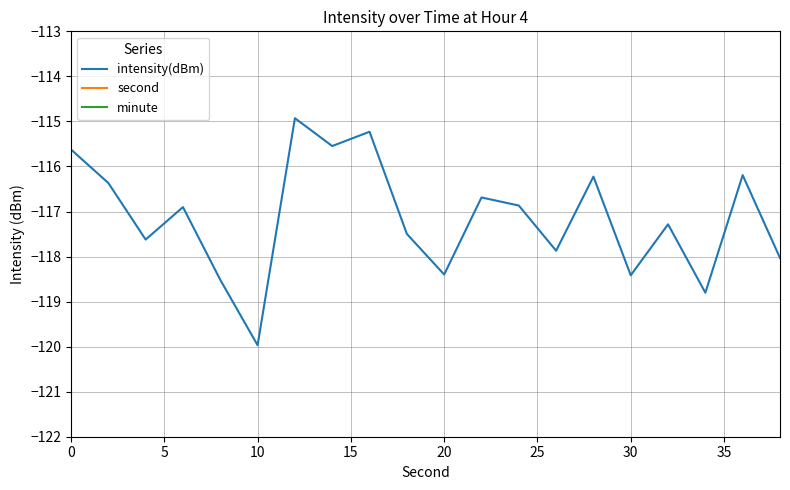

At which label does intensity(dBm) reach its minimum?

10